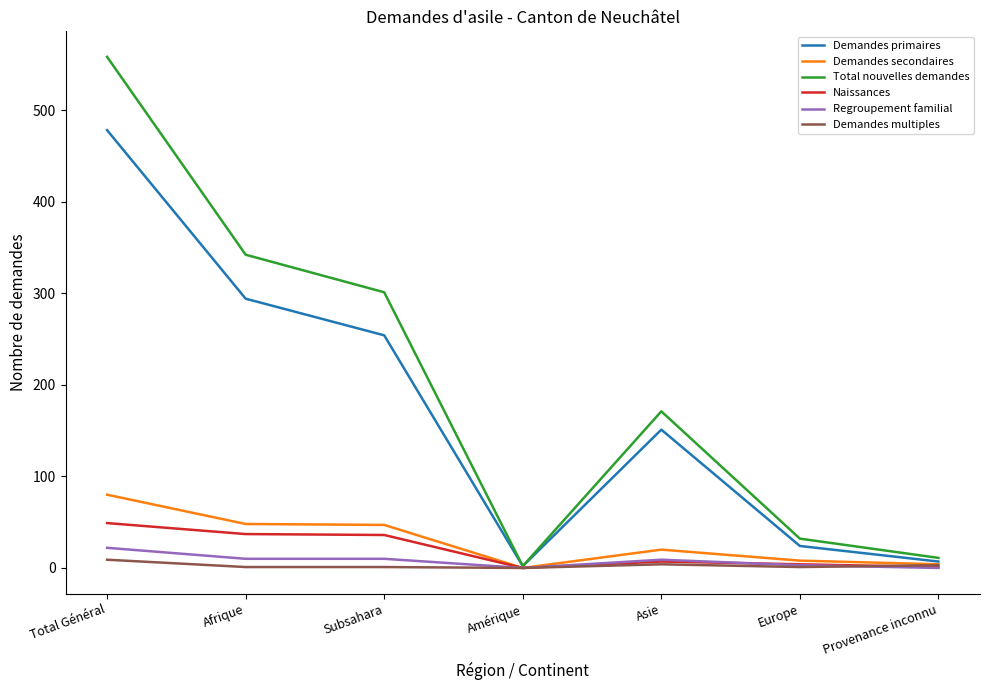

How many categories are shown in the chart?

7